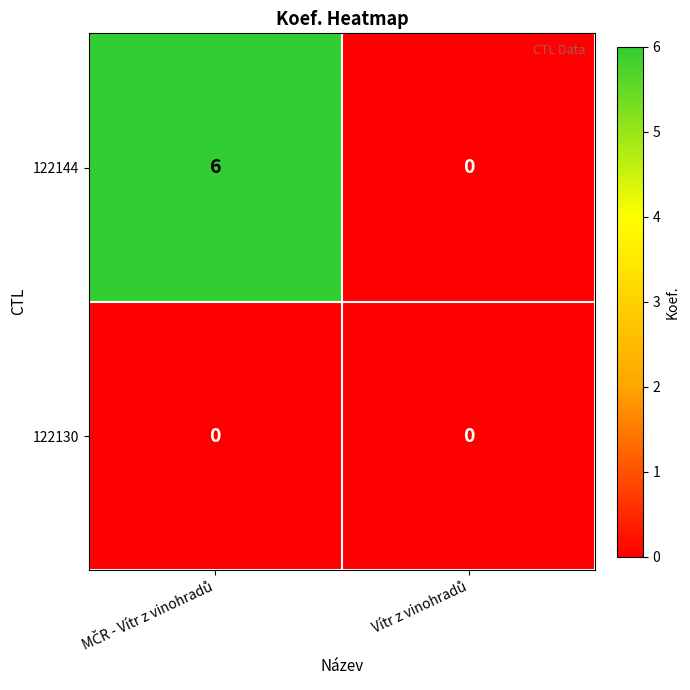

What is the greatest value displayed?

6